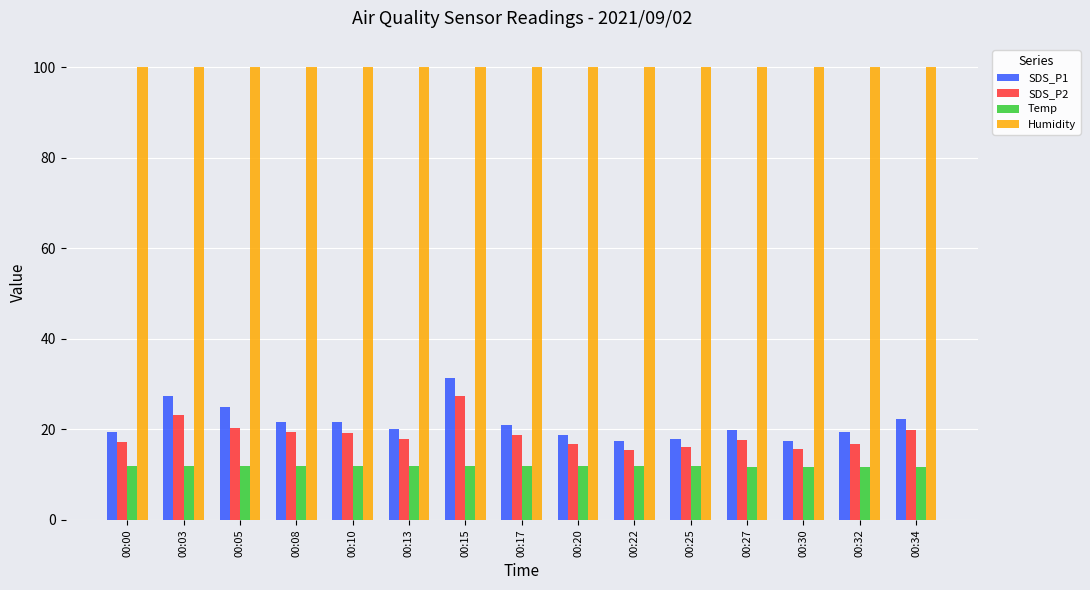

What is the maximum value for Humidity?

99.9